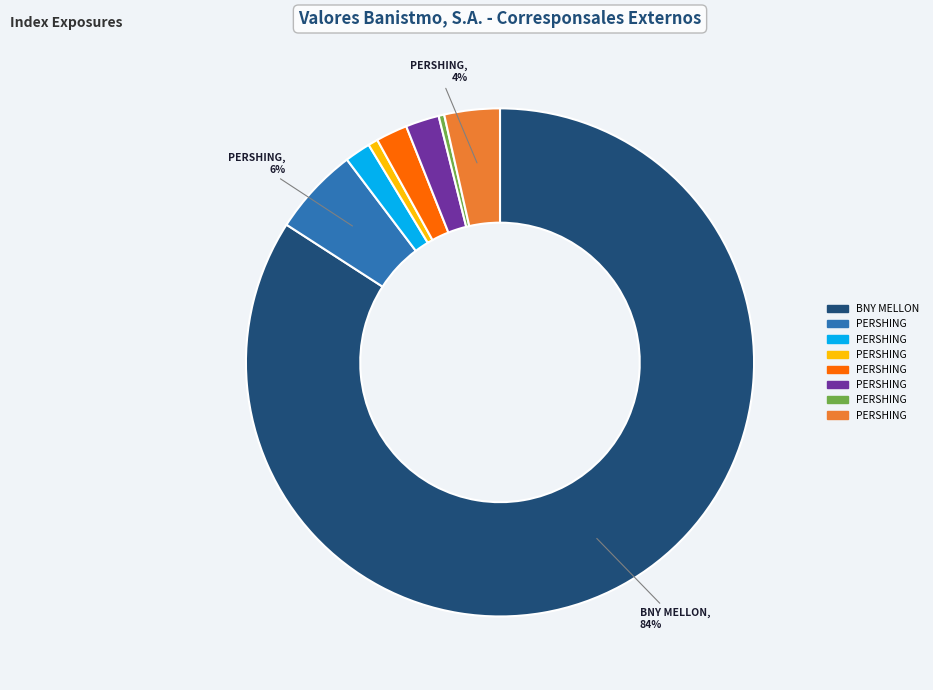

To the nearest percent, what is the average slice percentage?

12%